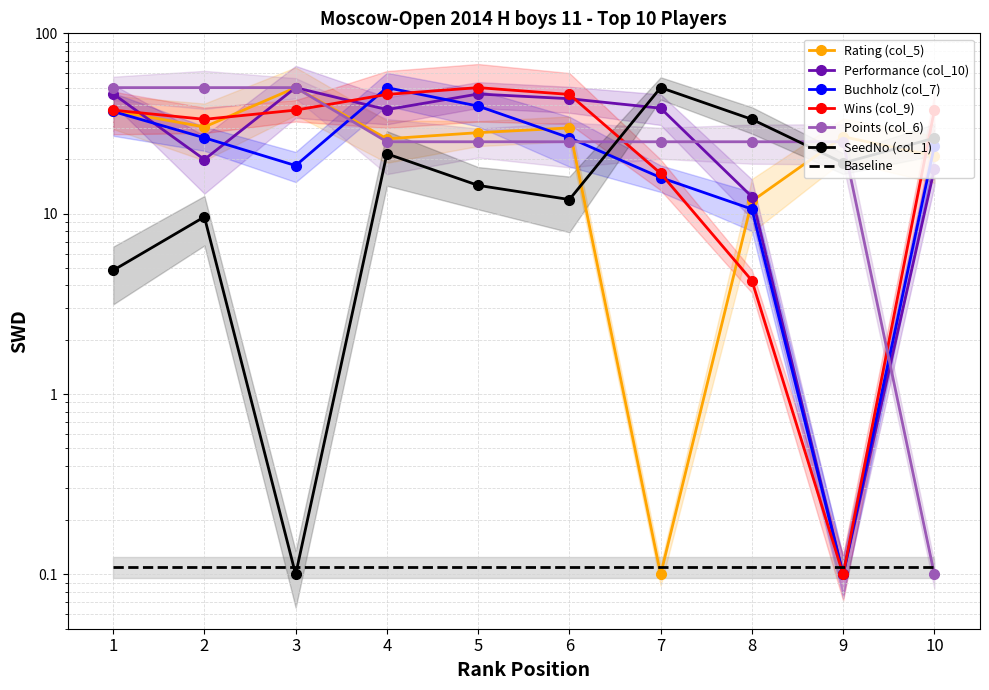

Is the value of Wins (col_9) at 9 greater than the value of Buchholz (col_7) at 5?

No